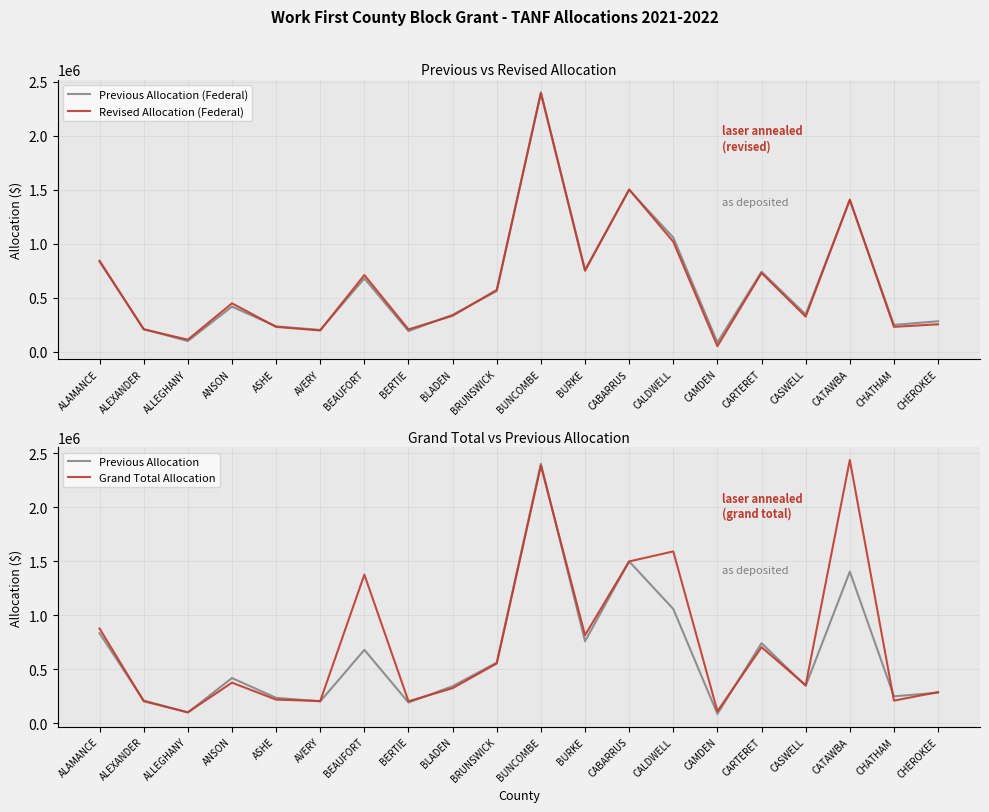

How many values in the Grand Total Allocation series exceed 376026?

10